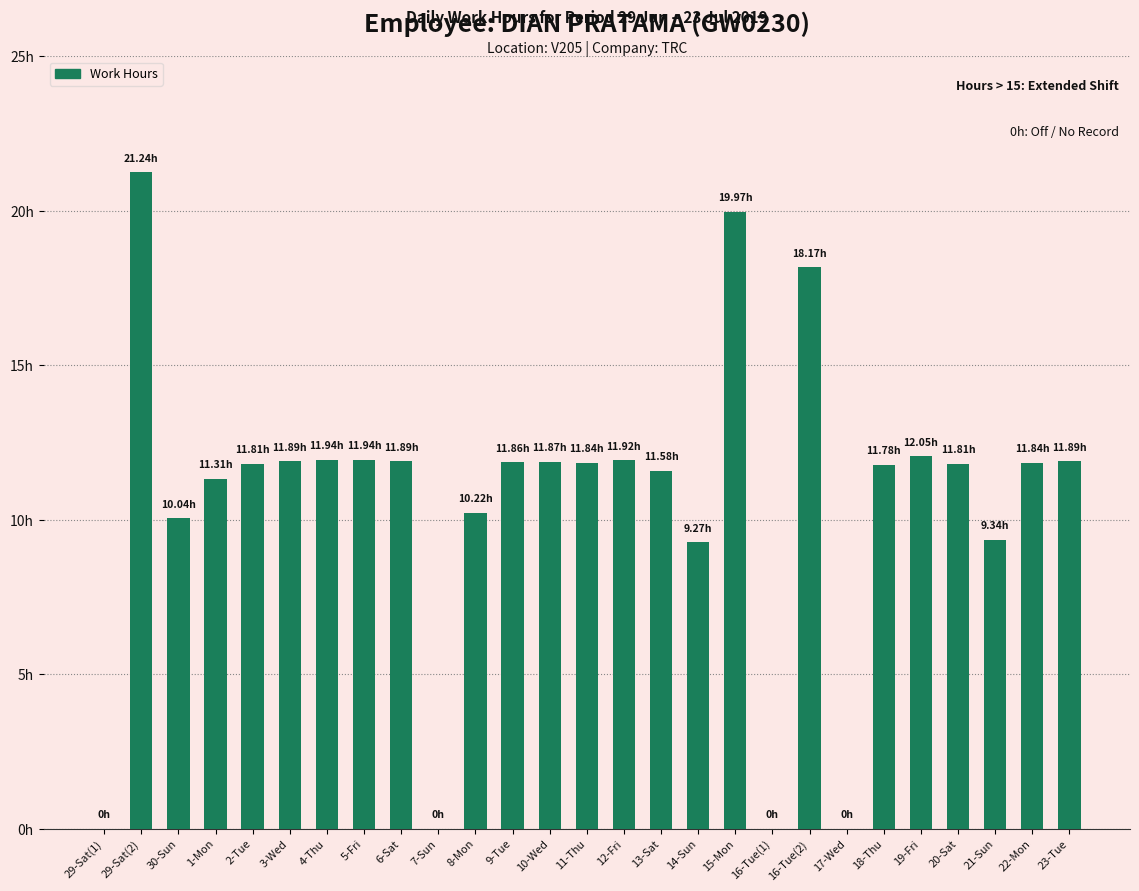

What is the label of the 18th bar from the right?

7-Sun